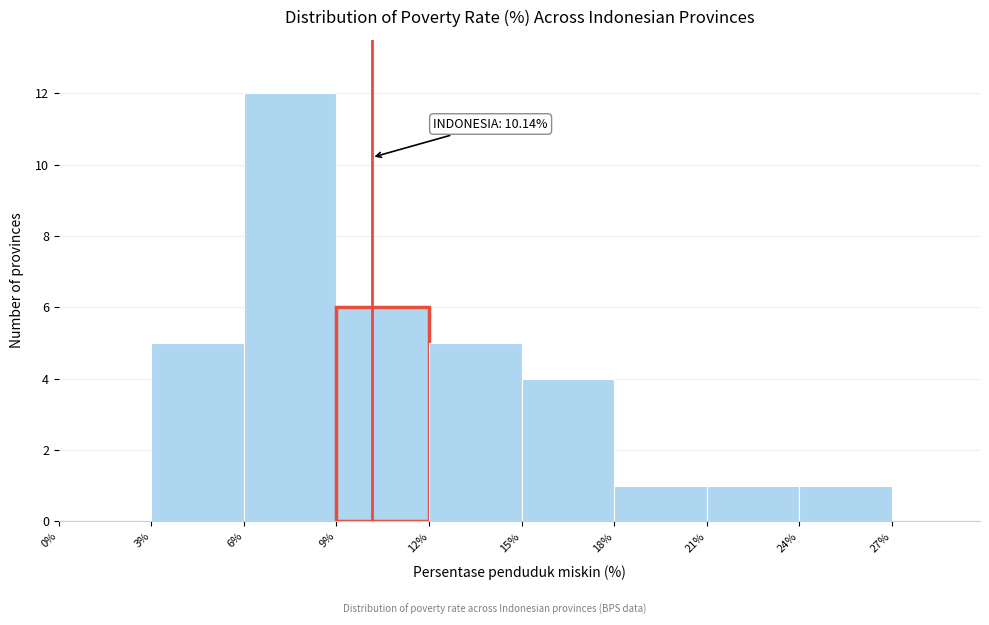

Over which range of the x-axis is the bar tallest?

6% to 9%